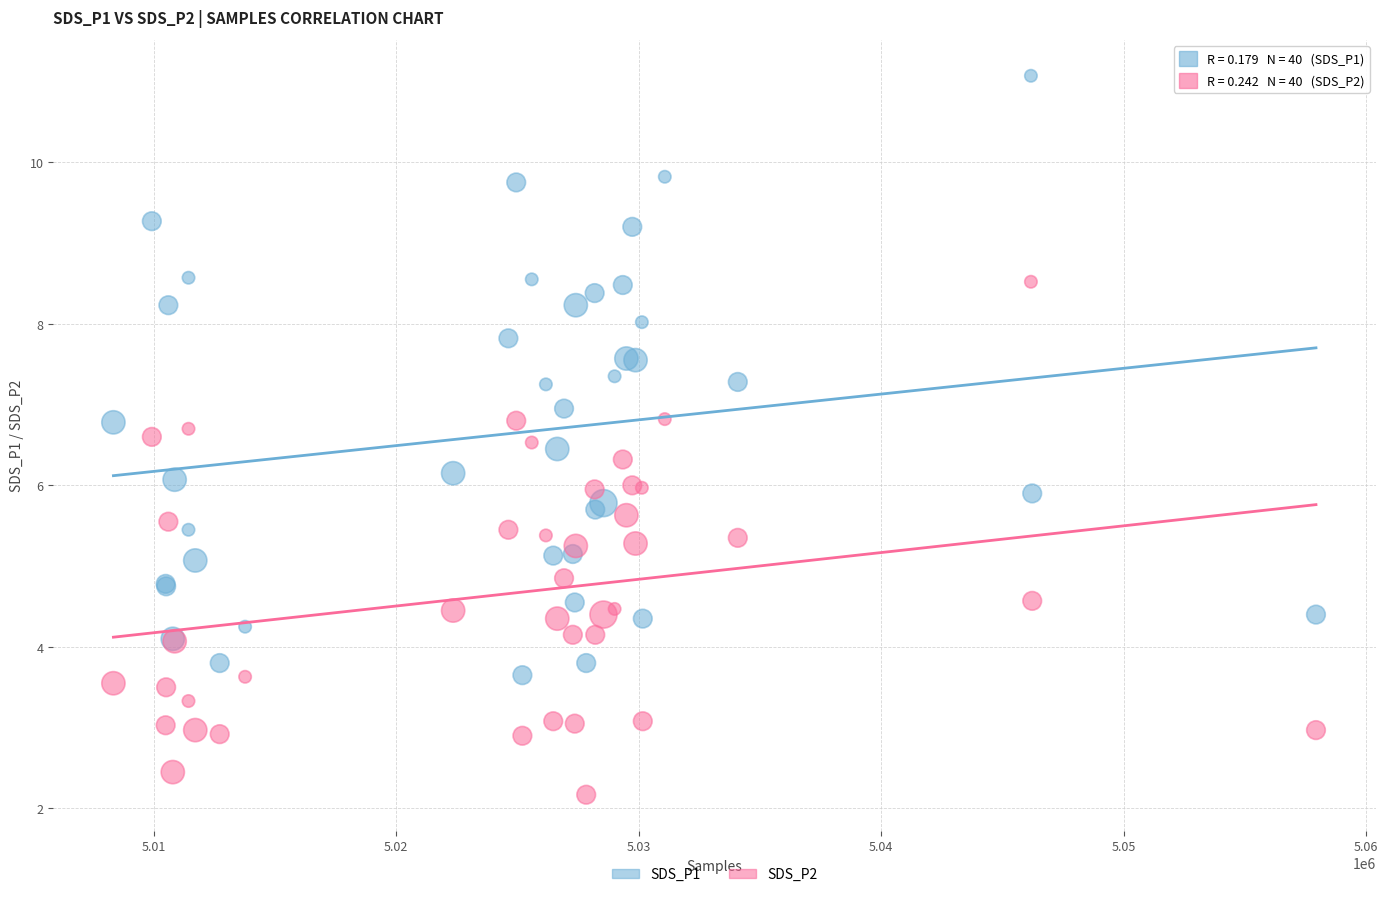

Which series reaches the minimum Y coordinate?

SDS_P2